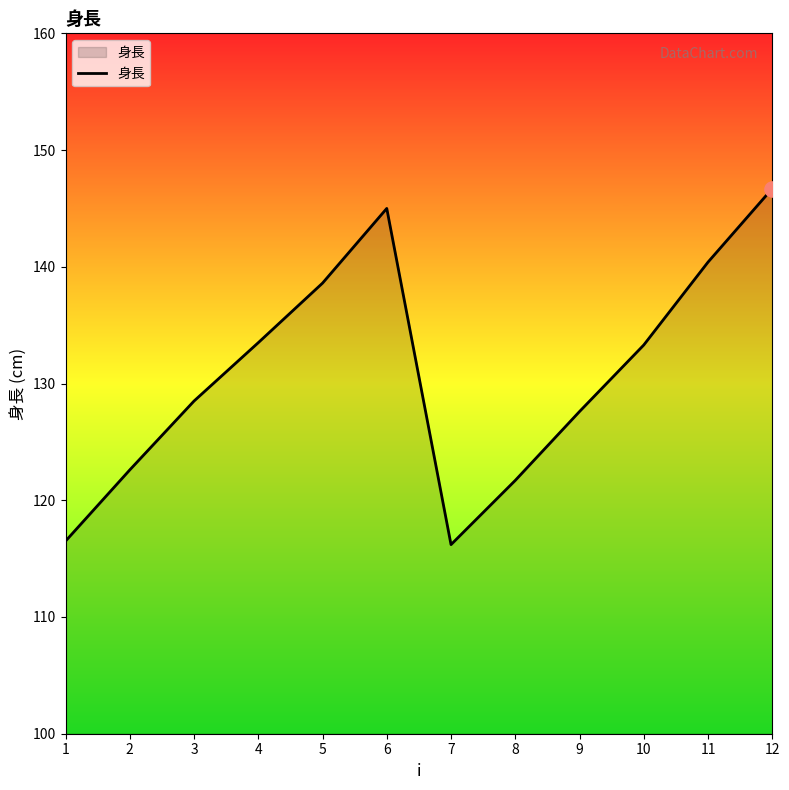

What is the change in value from 7 to 12?

+30.5